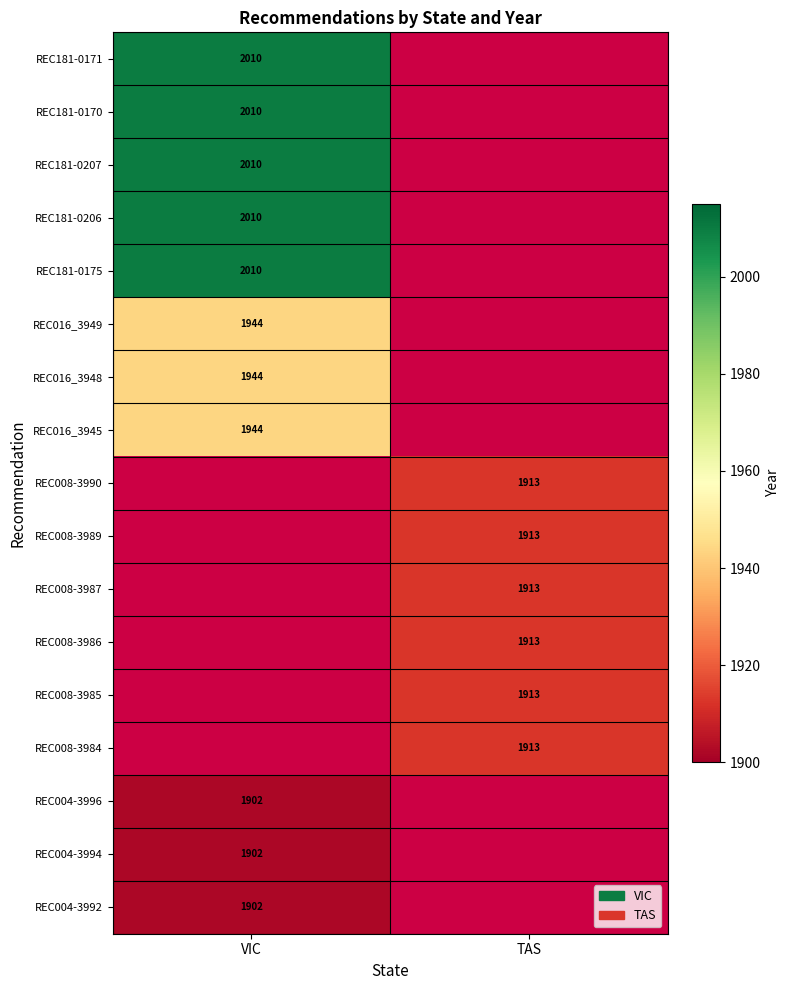

Is it true that REC004-3996 equals 1902 at VIC?

True